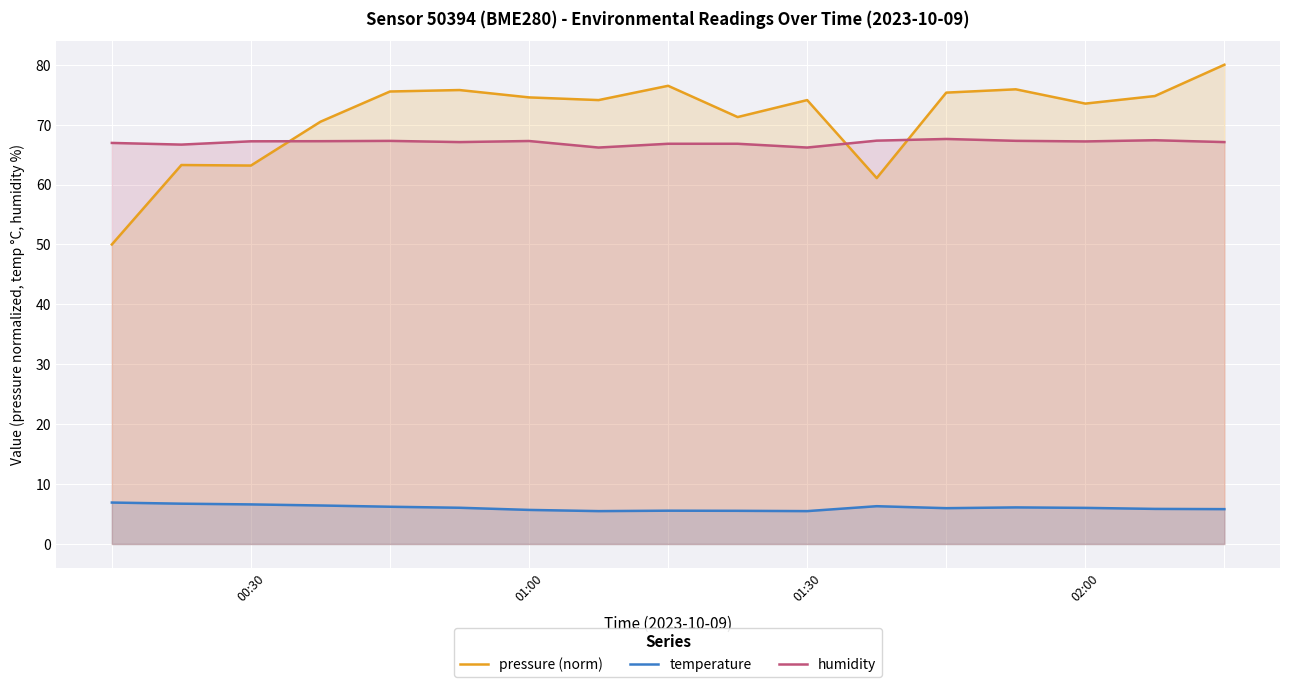

What value does the humidity series have at 01:00?

67.3